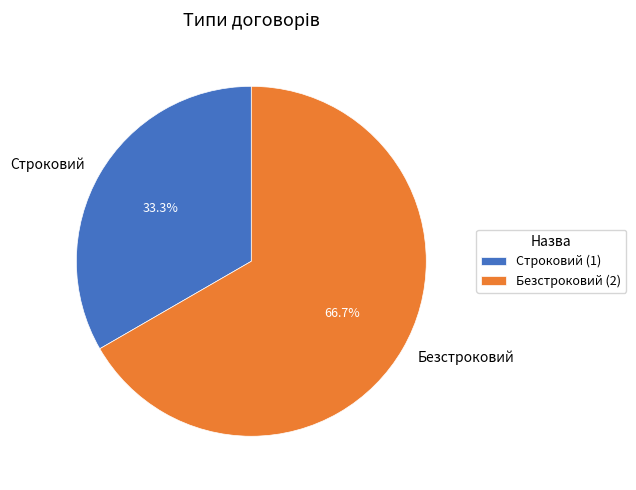

What percentage is the Строковий slice, to the nearest percent?

33%